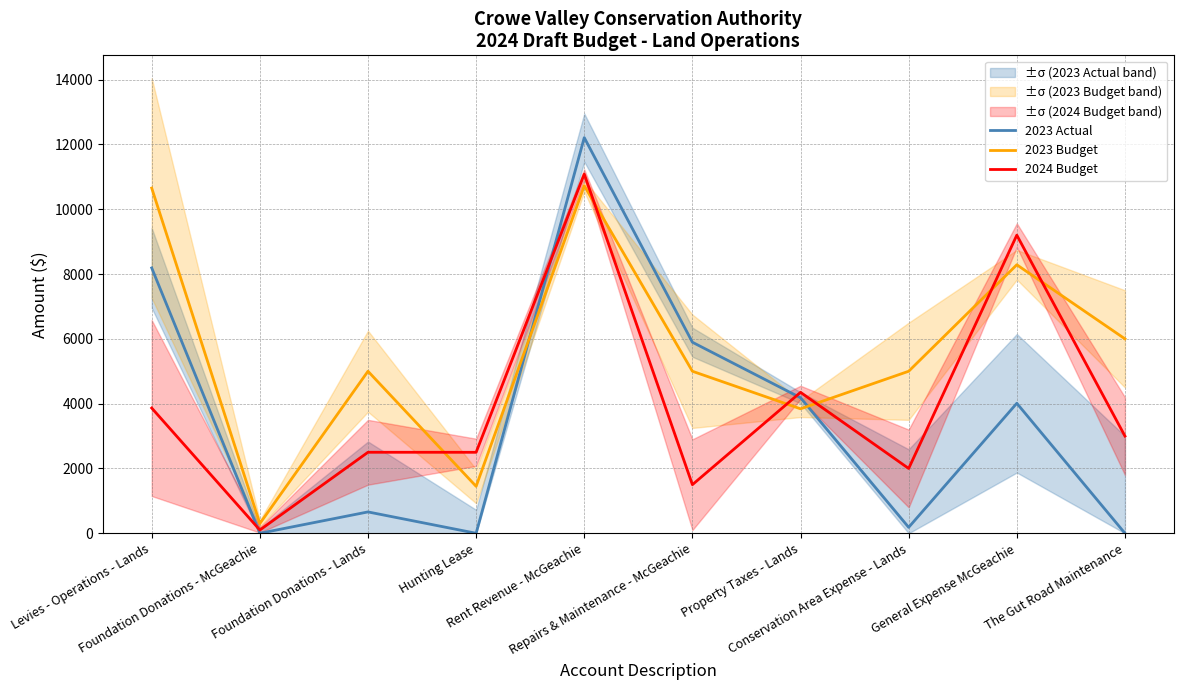

Where do 2023 Actual and 2024 Budget first cross each other?

Levies - Operations - Lands and Foundation Donations - McGeachie